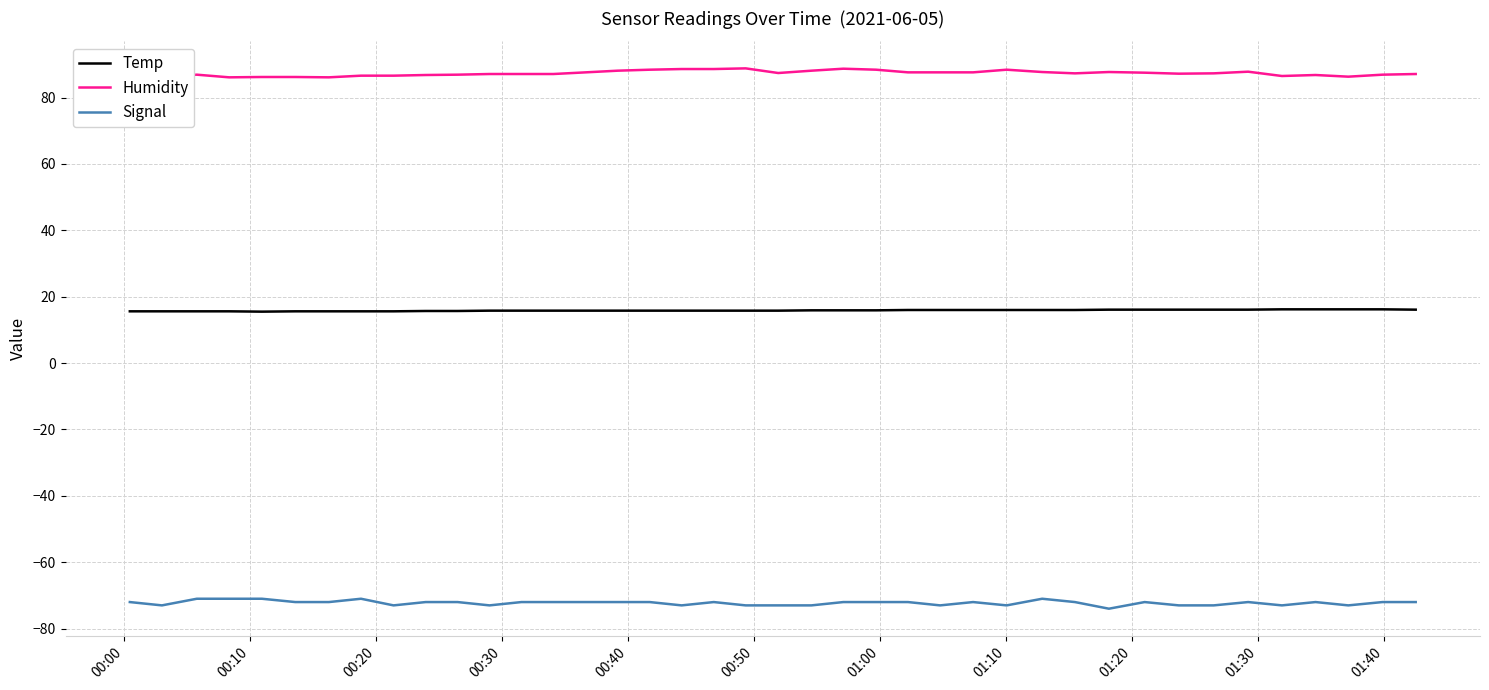

What is the minimum value for Signal?

-74.0